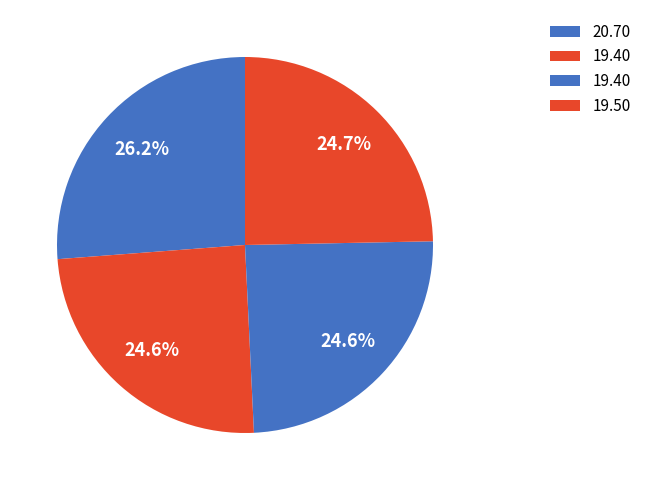

Count the number of slices in the pie.

4